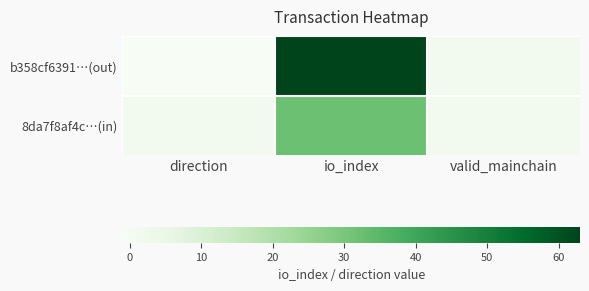

Reading right to left, extract all data points from this chart.

b358cf6391…(out): valid_mainchain=1	io_index=63	direction=-1
8da7f8af4c…(in): valid_mainchain=1	io_index=32	direction=1